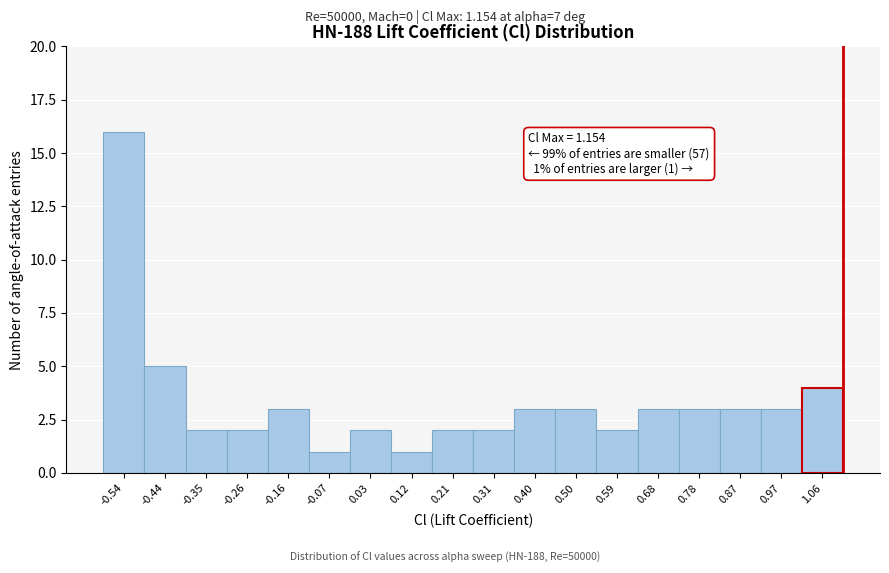

Reading right to left, extract all data points from this chart.

1.06=4	0.97=3	0.87=3	0.78=3	0.68=3	0.59=2	0.50=3	0.40=3	0.31=2	0.21=2	0.12=1	0.03=2	-0.07=1	-0.16=3	-0.26=2	-0.35=2	-0.44=5	-0.54=16